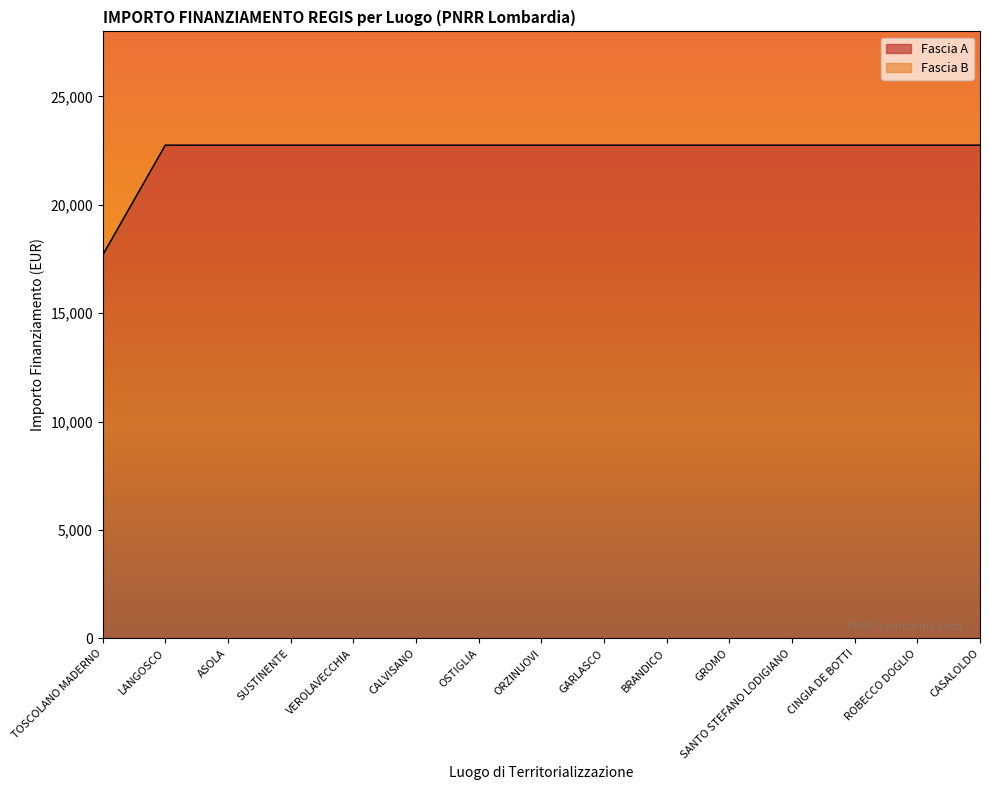

What is the average value?

22411.7